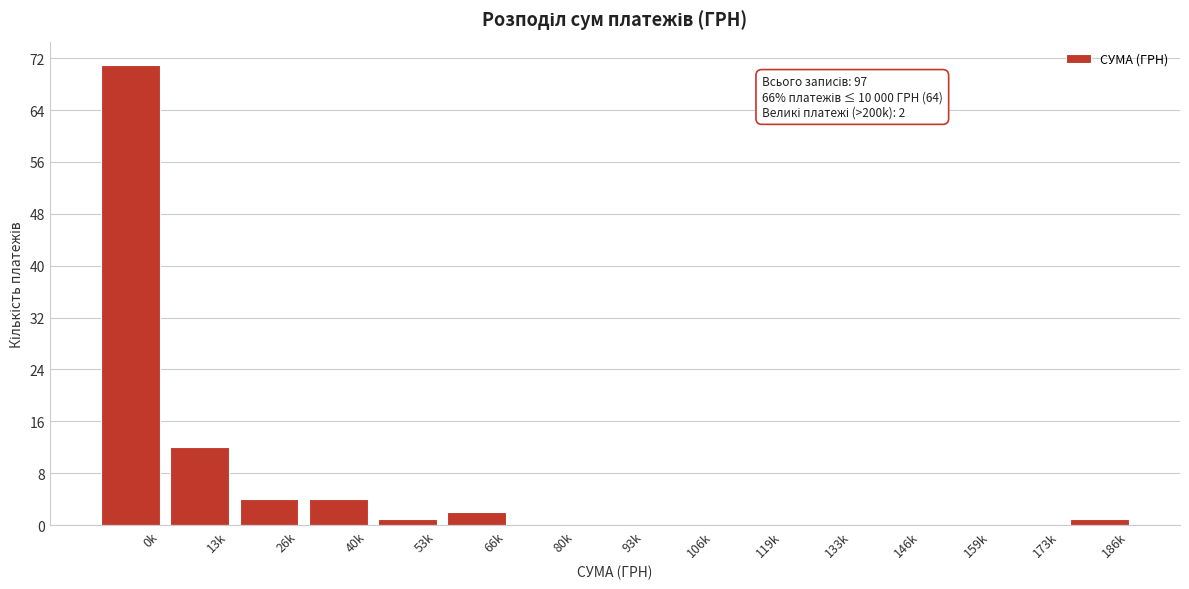

Reading right to left, transcribe all the data shown in this chart.

186k=1	173k=0	159k=0	146k=0	133k=0	119k=0	106k=0	93k=0	80k=0	66k=2	53k=1	40k=4	26k=4	13k=12	0k=71